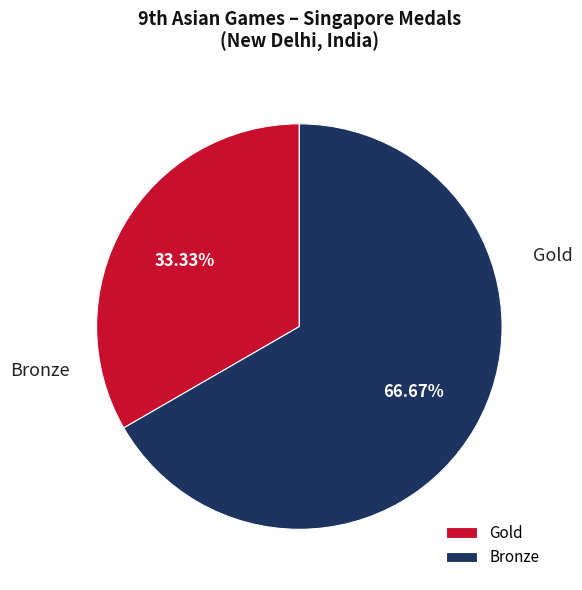

Which category has the biggest portion of the pie?

Bronze